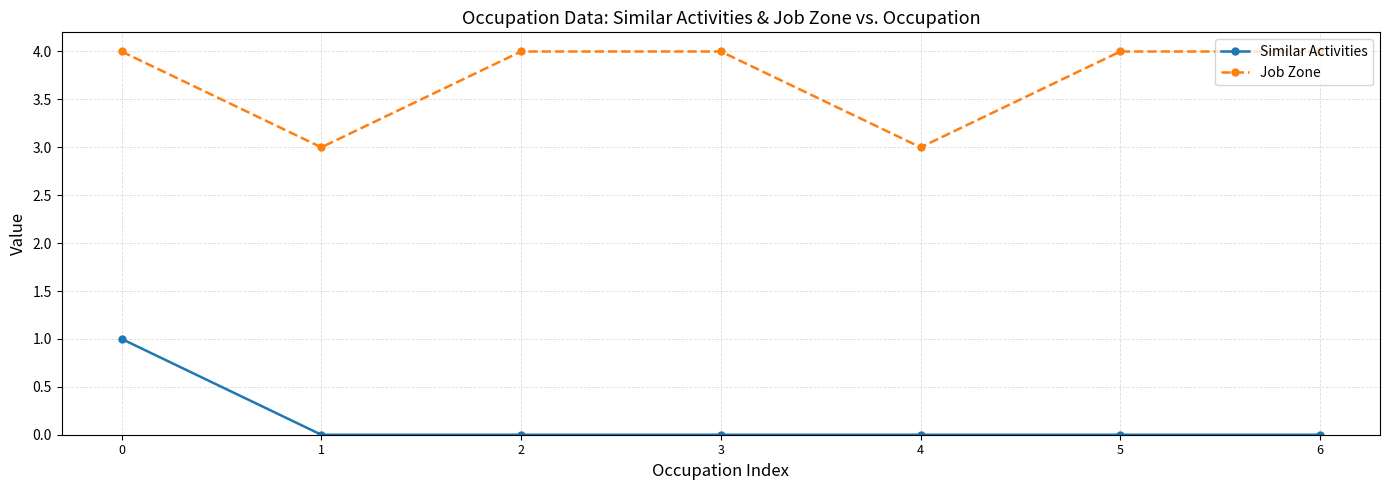

What are all the series names shown in the legend?

Similar Activities, Job Zone